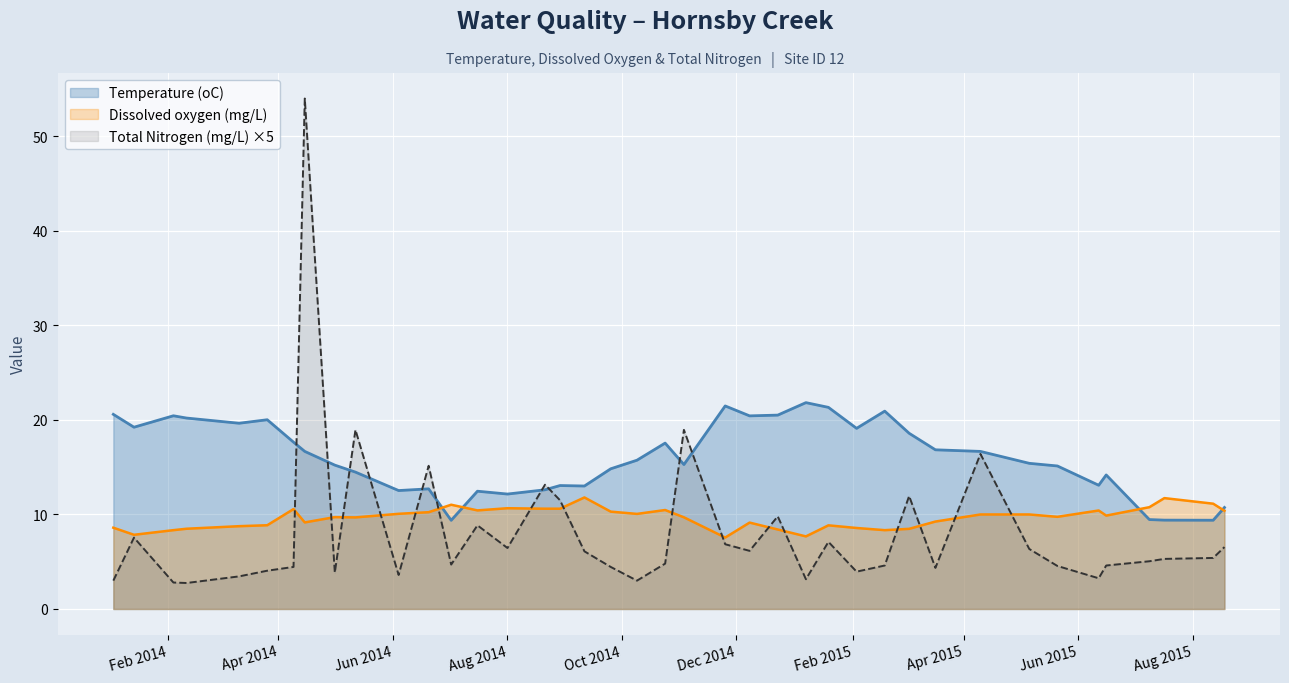

List the series in order of their overall mean, highest first.

Temperature (oC), Dissolved oxygen (mg/L), Total Nitrogen (mg/L) ×5